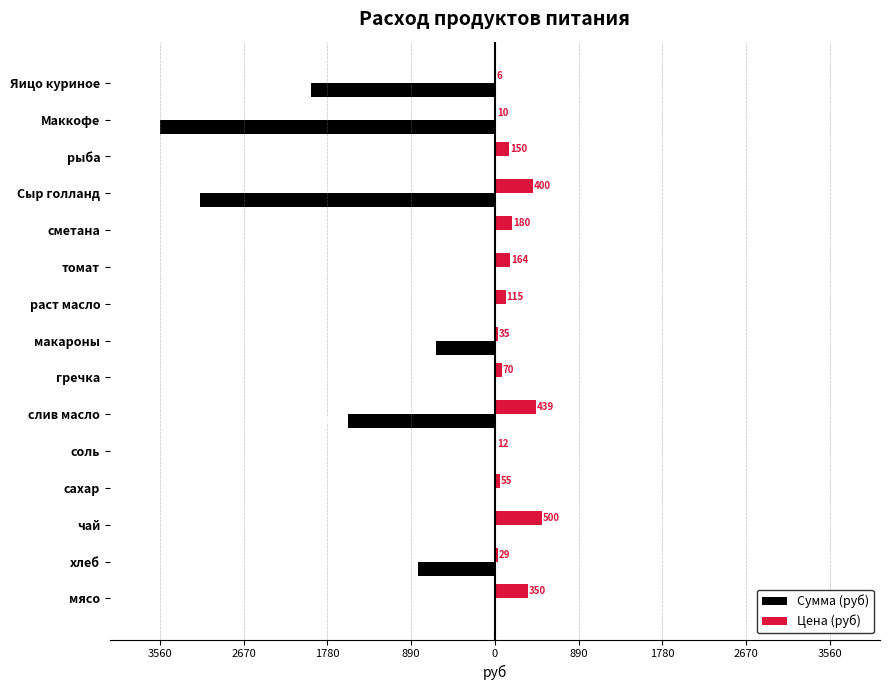

Which series has the widest spread of values?

Сумма (руб)